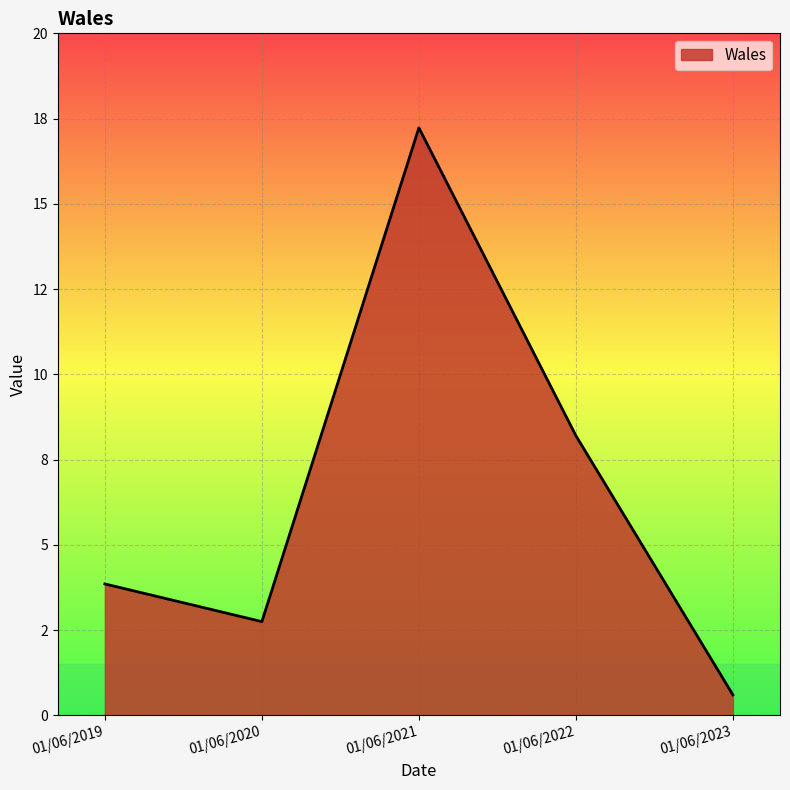

At which label is the value closest to 8?

01/06/2022